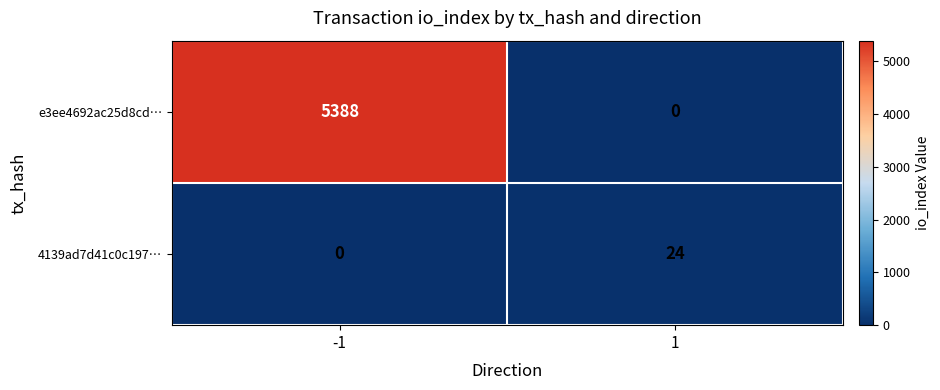

Rank the series by their average value, from lowest to highest.

4139ad7d41c0c197…, e3ee4692ac25d8cd…